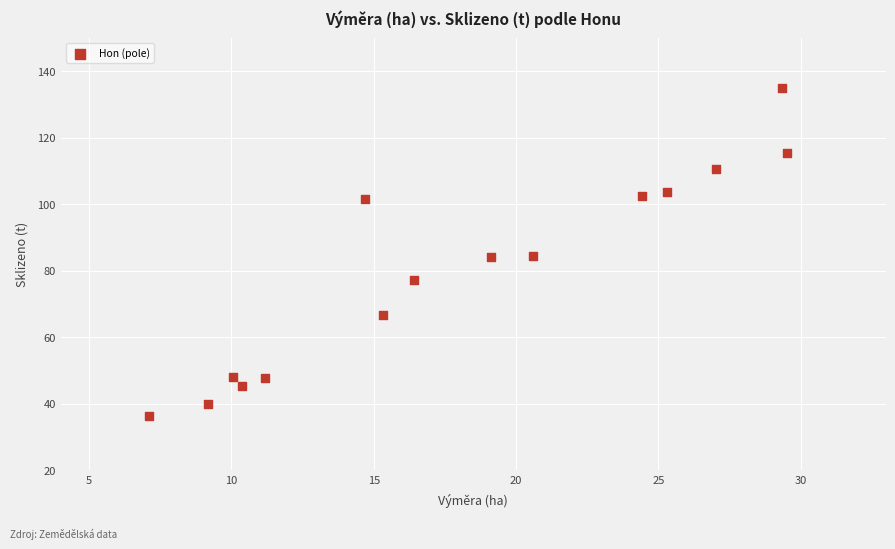

What is the range of X values (max minus min)?

22.4